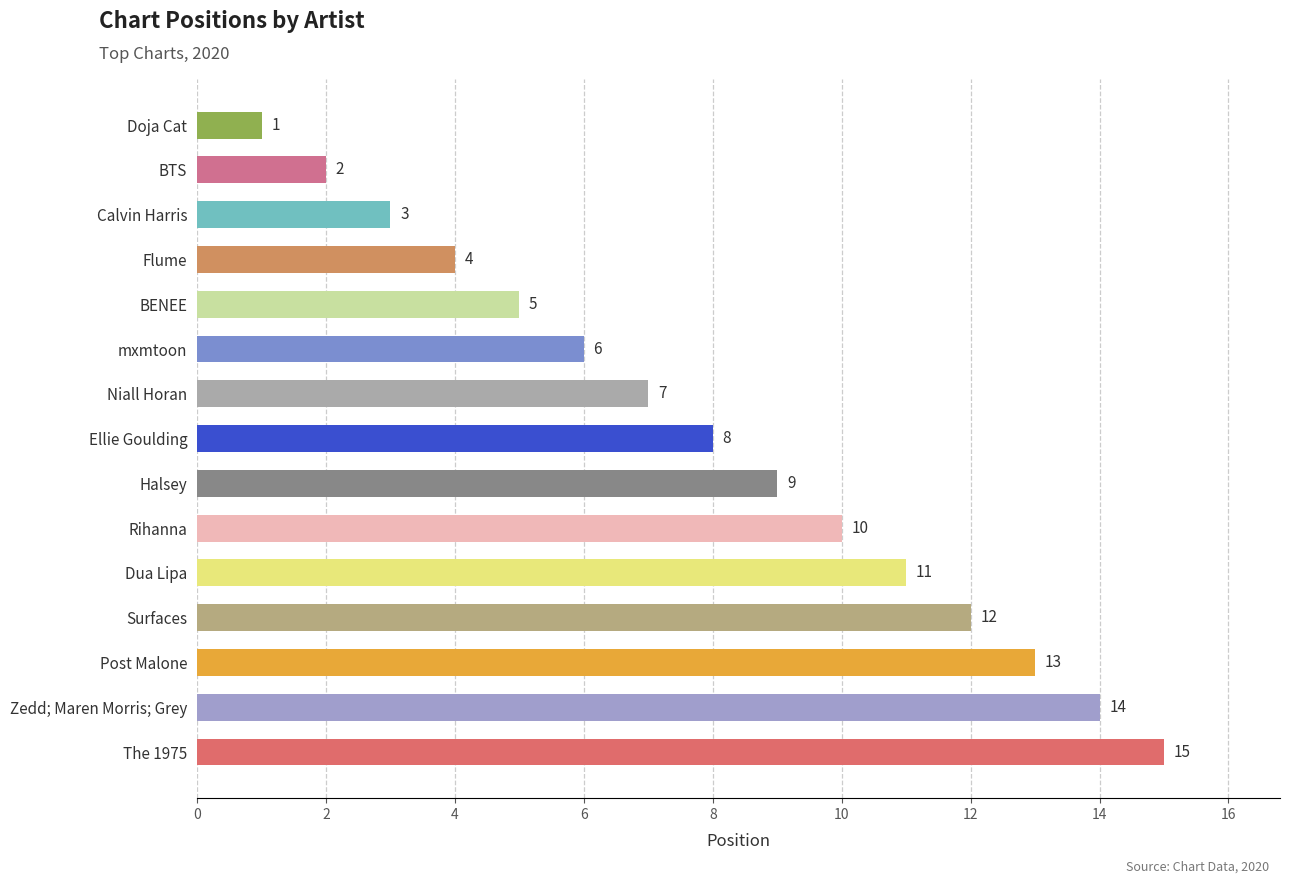

What is the minimum value shown in the chart?

1